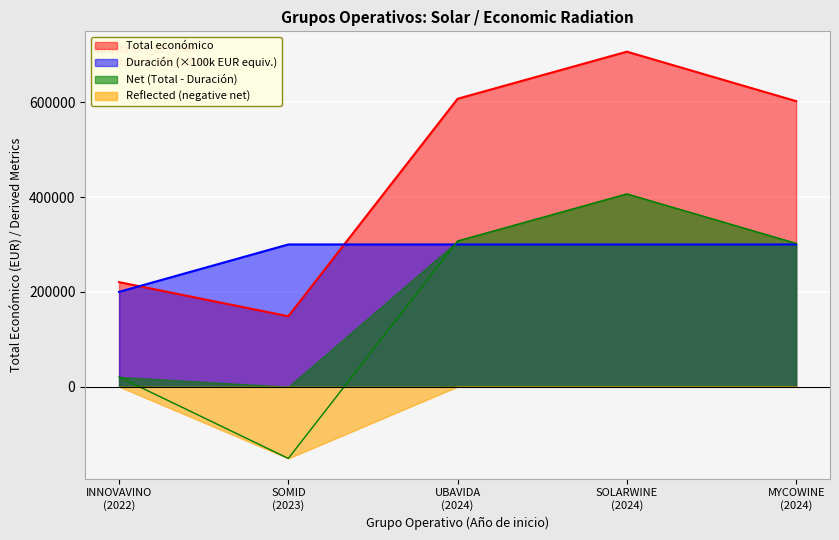

True or false: Net (Total - Duración) and Total económico cross at least once.

False